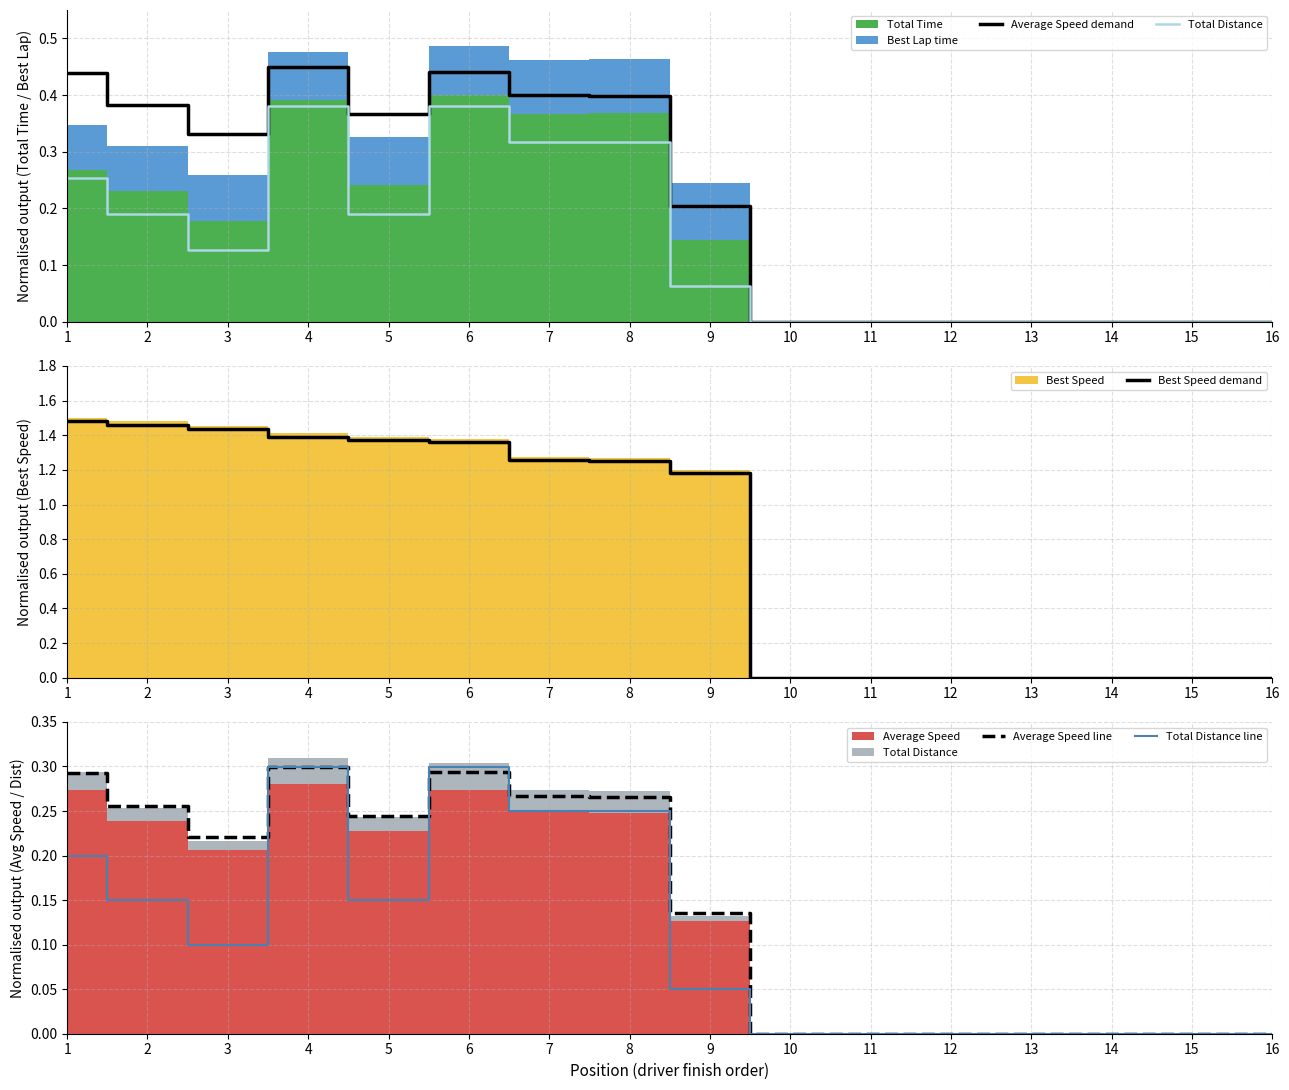

Where is Average Speed line nearest to the value 0?

10